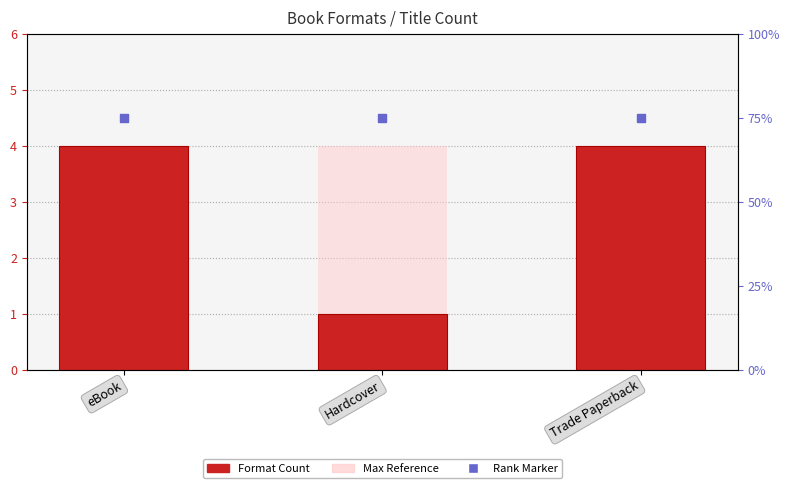

What is the total value across all series at Trade Paperback?

12.5